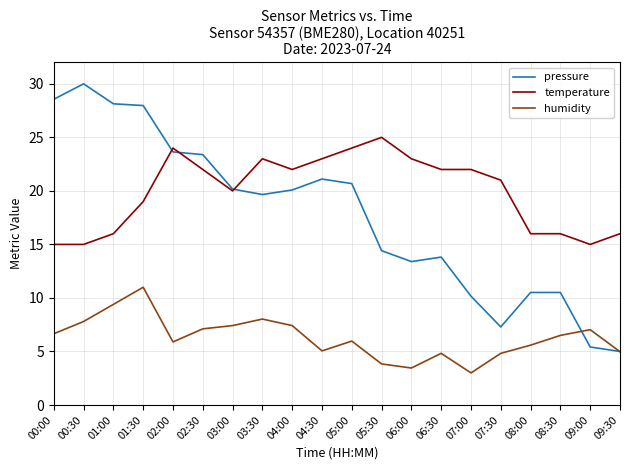

Rank the series by their average value, from lowest to highest.

humidity, pressure, temperature